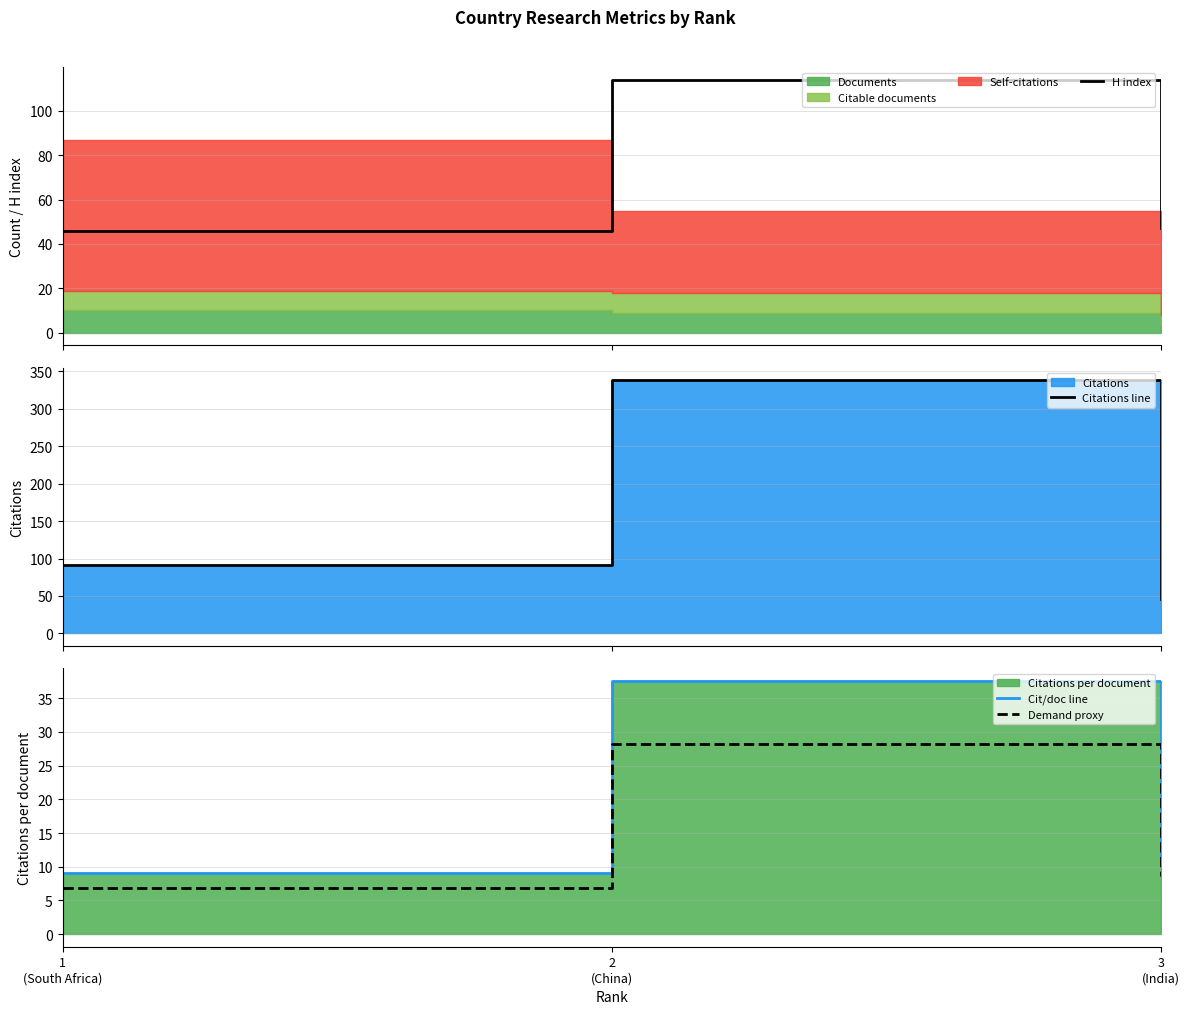

Which series has the largest total across all categories?

Citations line